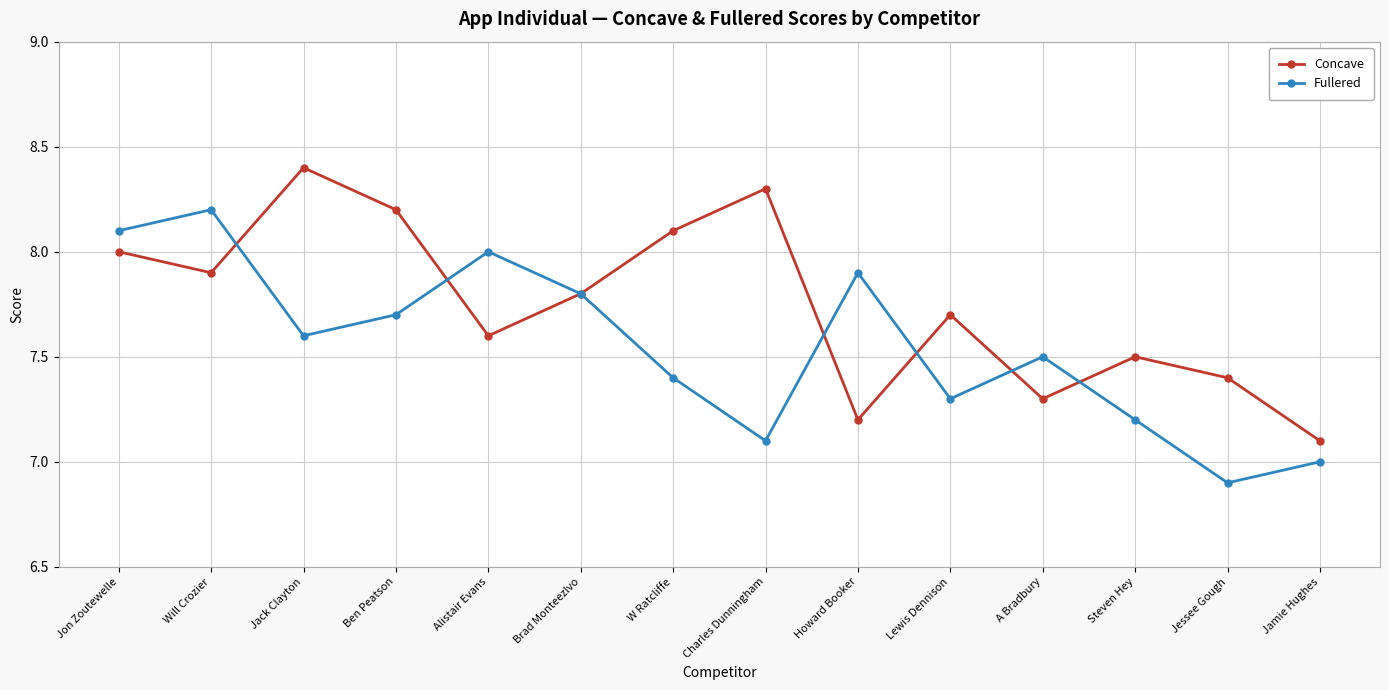

What is the difference between the highest and lowest values at Jack Clayton?

0.8